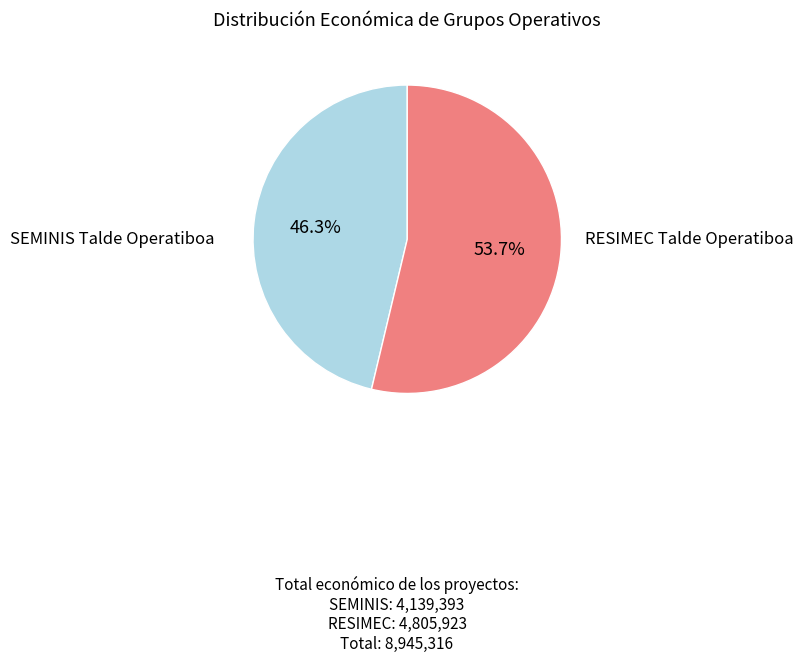

Does any single category account for the majority?

Yes